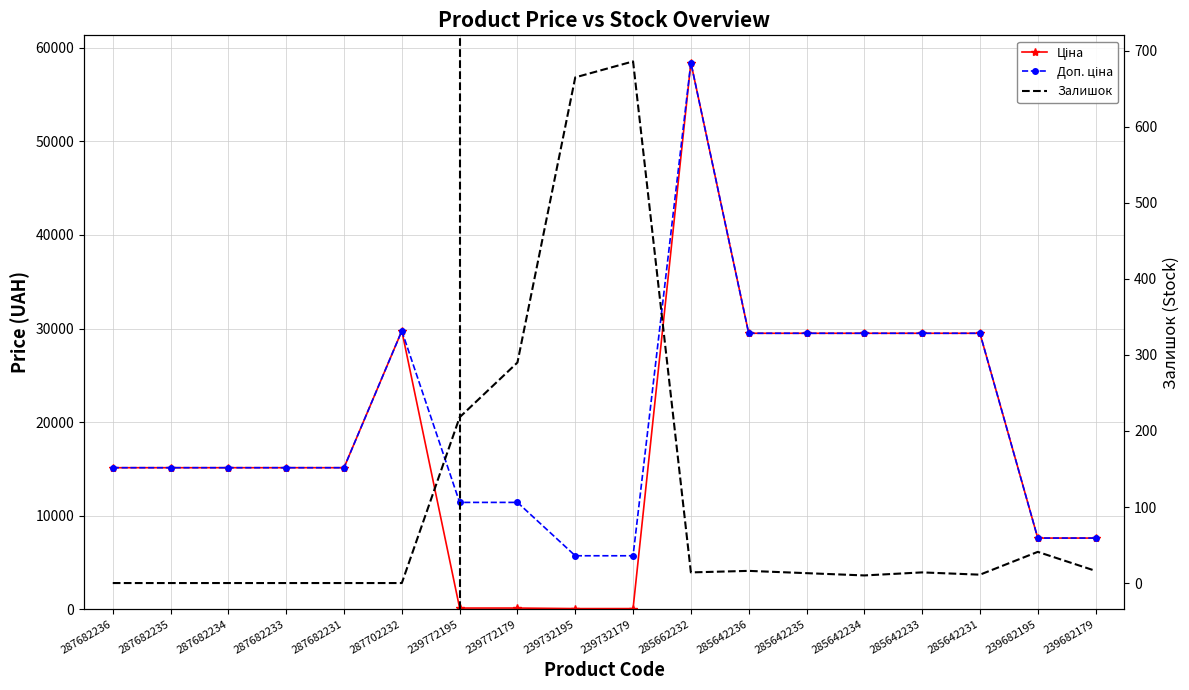

What is the total value across all series at 287682235?

30240.0